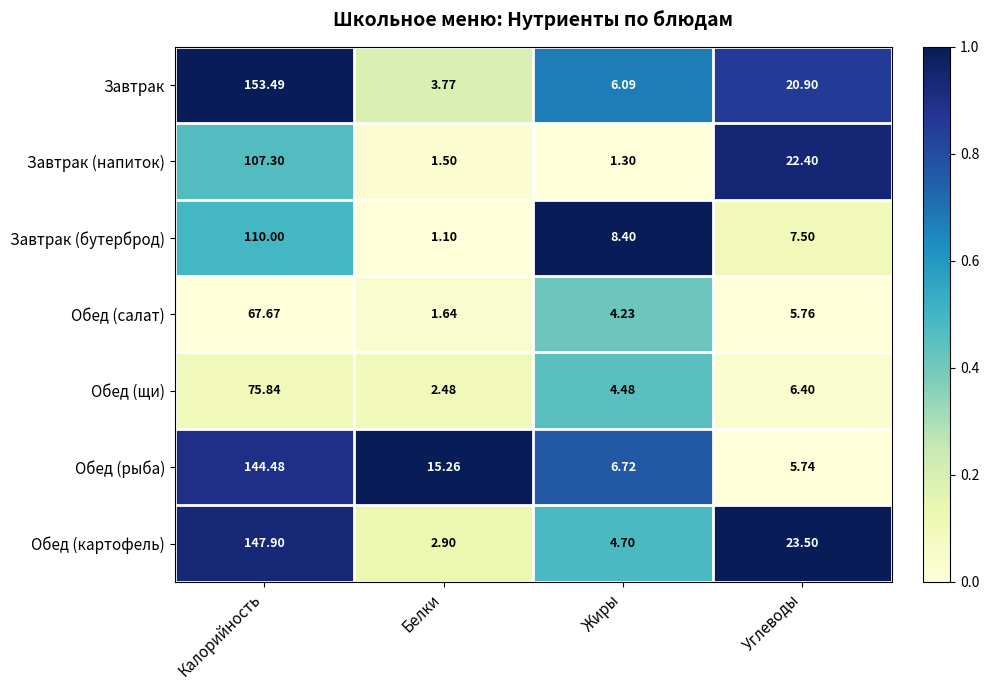

Which series has the largest total across all categories?

Завтрак